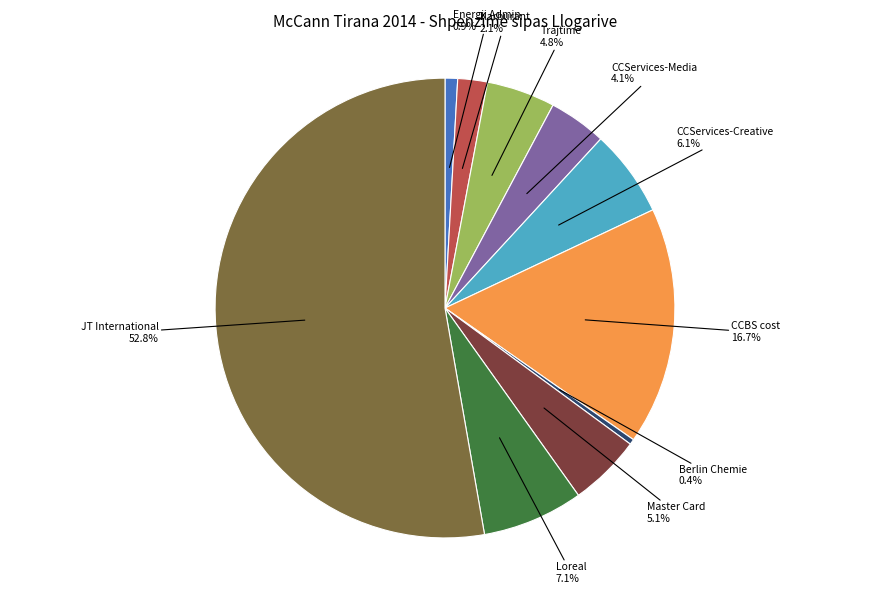

To the nearest percent, what percentage of the pie is CCServices-Media?

4%